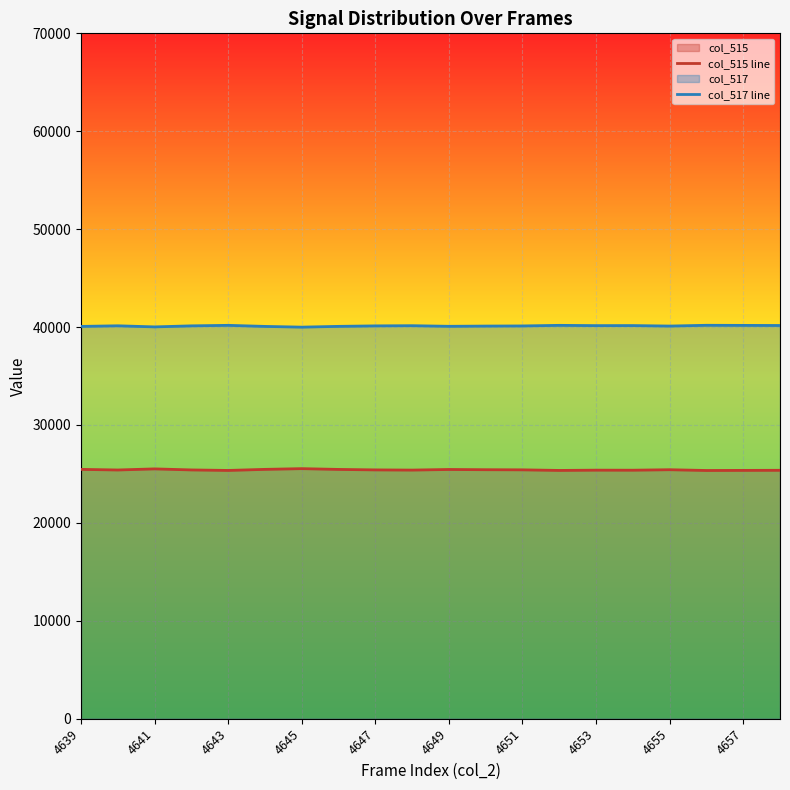

List the series in order of their peak value, highest first.

col_517 line, col_515 line